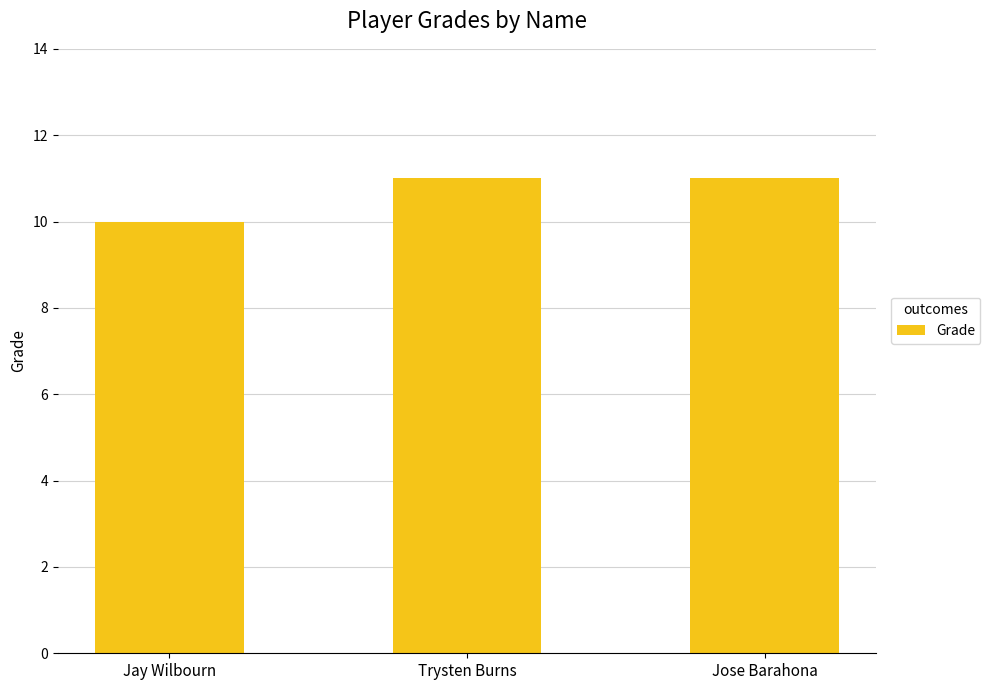

Reading right to left, what are all the values shown in this chart?

11	11	10